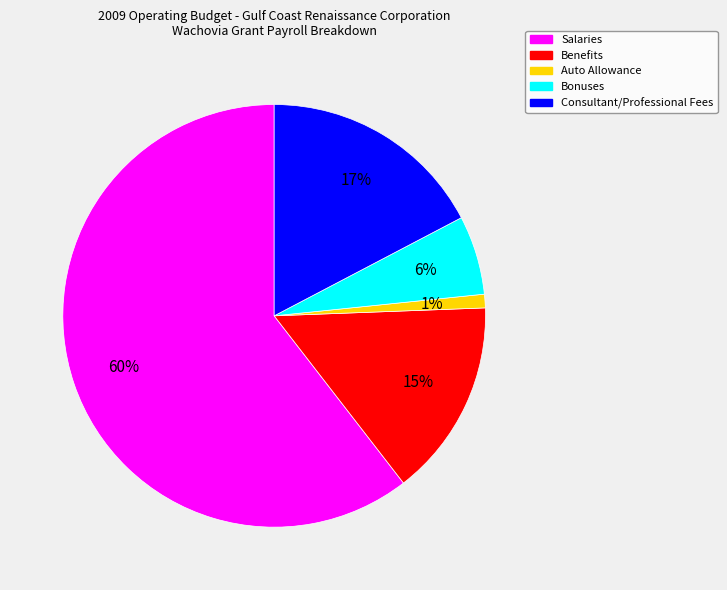

How many slices are in this pie chart?

5